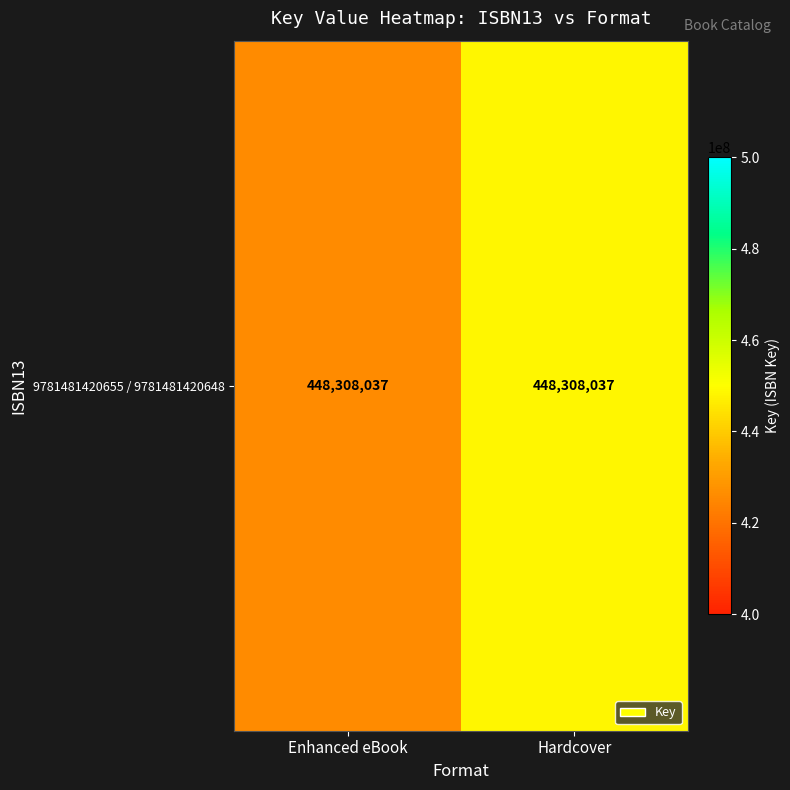

Reading left to right, list all the values displayed in this chart.

425892635.1	448308037.0